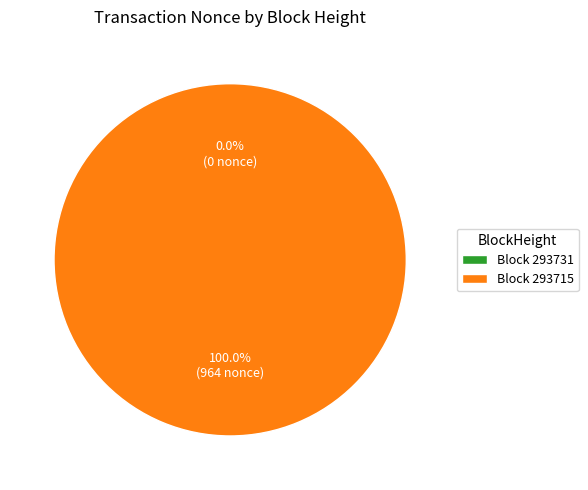

What percentage is NOT represented by 293731?

100.0%